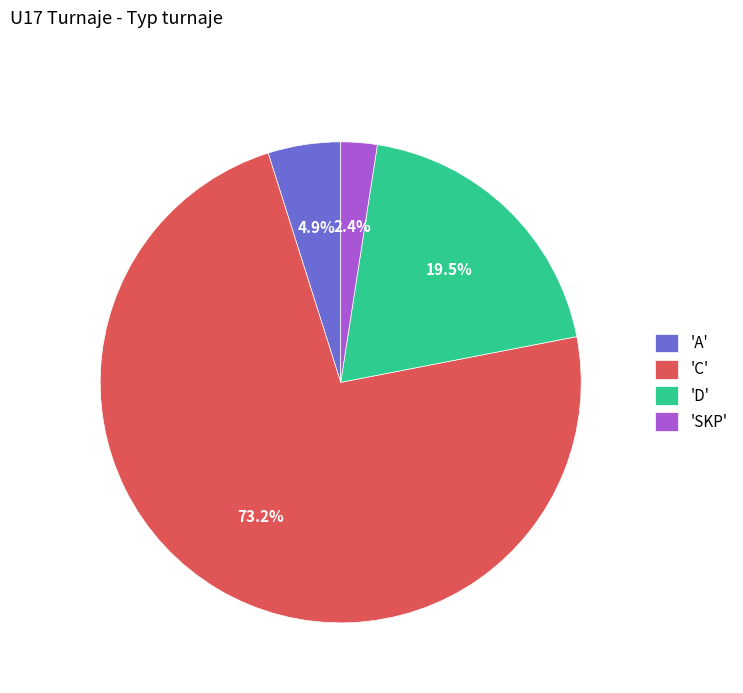

Does any single category account for the majority?

Yes